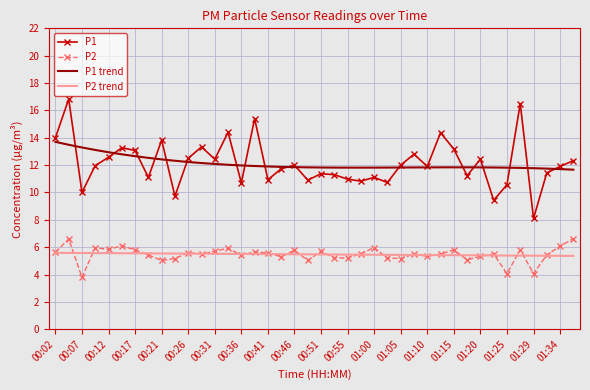

True or false: P2 trend and P1 intersect in this chart.

False